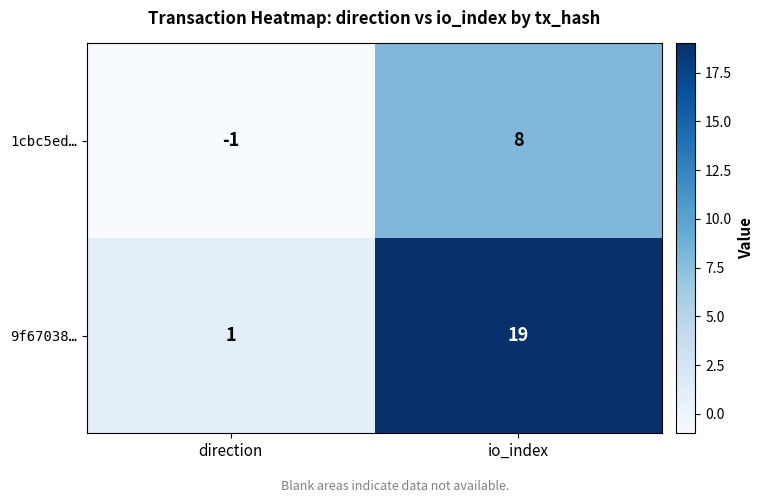

Which series has the largest total across all categories?

9f67038…